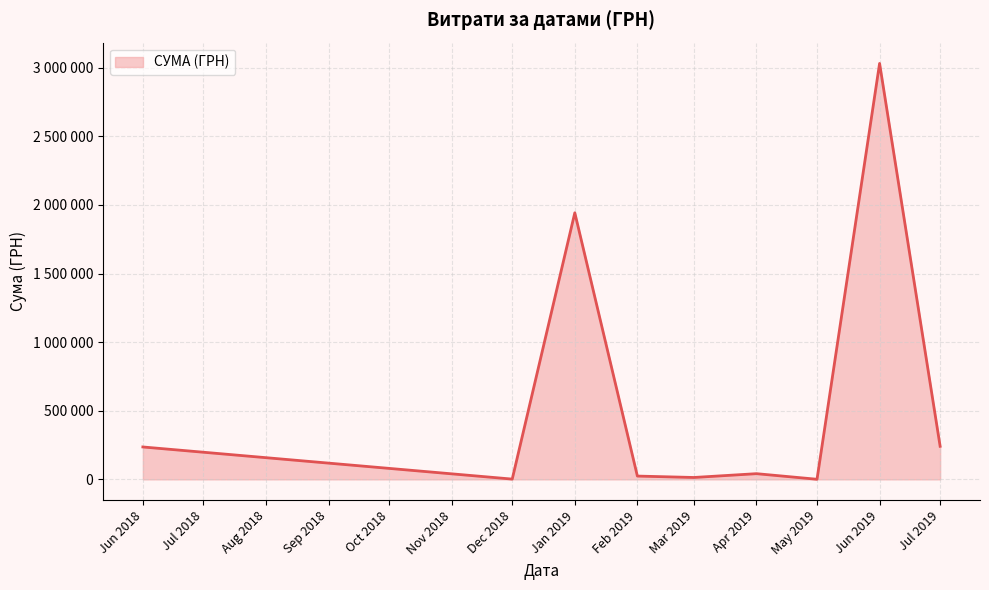

Does the chart display data point markers on the line(s)?

No